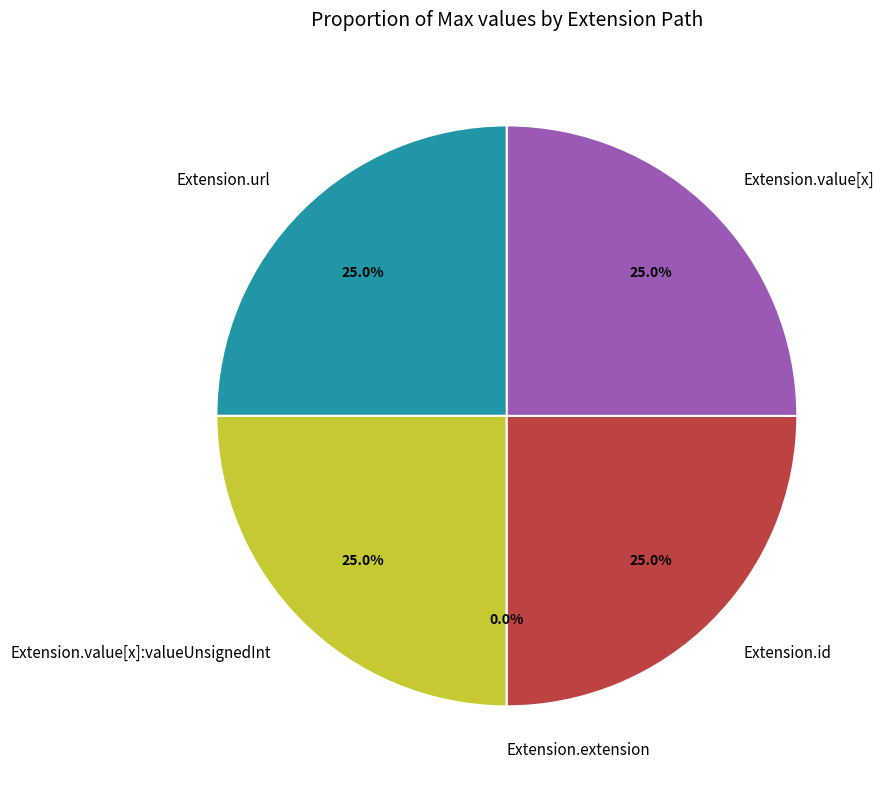

To the nearest percent, what portion does Extension.url represent?

25%